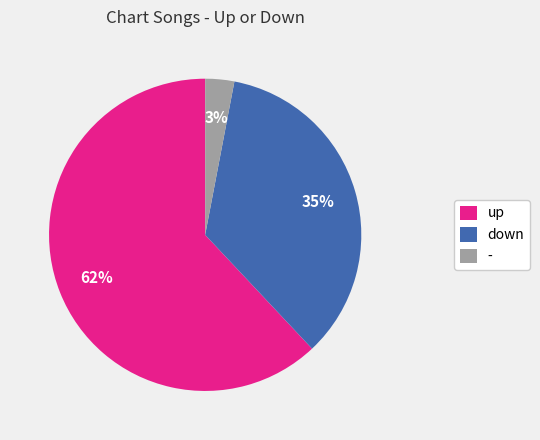

Is there a majority slice in this chart?

Yes